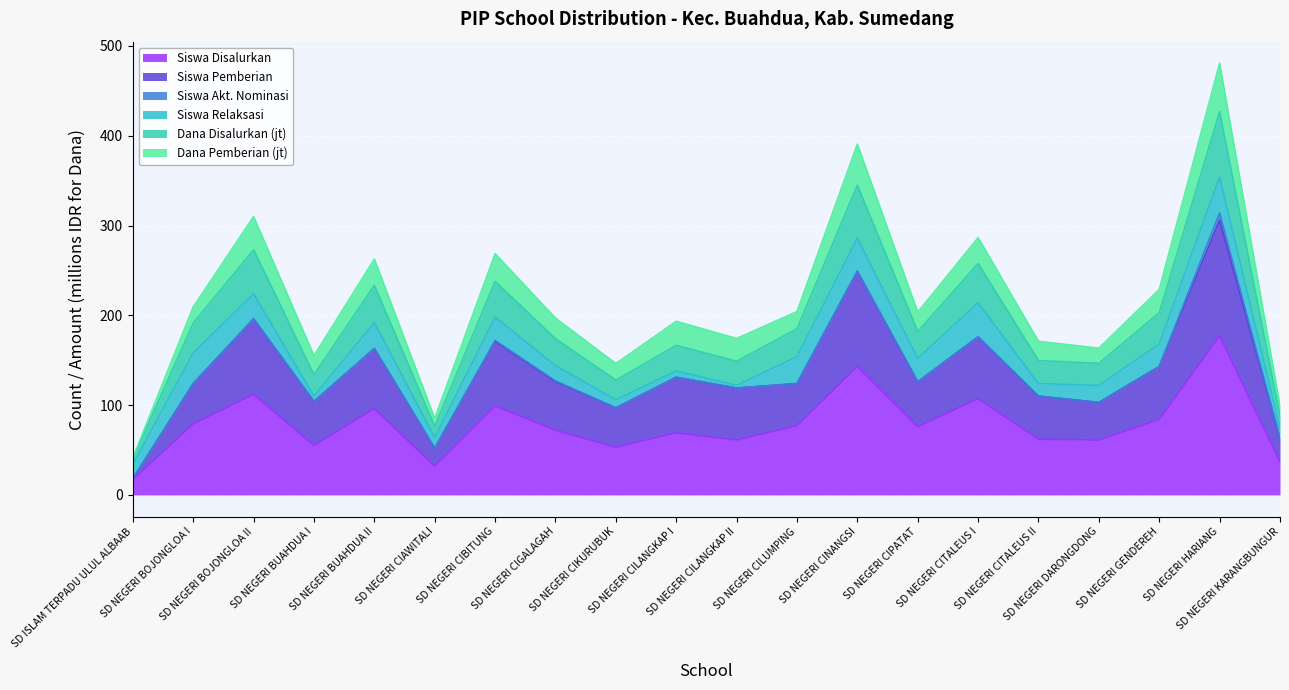

True or false: Dana Disalurkan (jt) and Siswa Pemberian intersect in this chart.

False